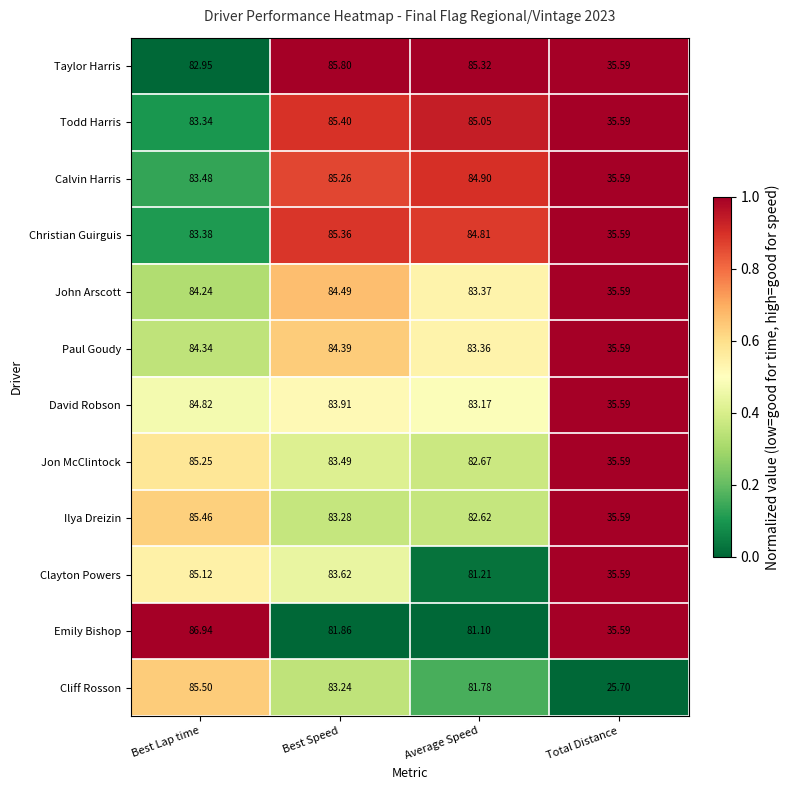

Which series has the largest total across all categories?

Taylor Harris